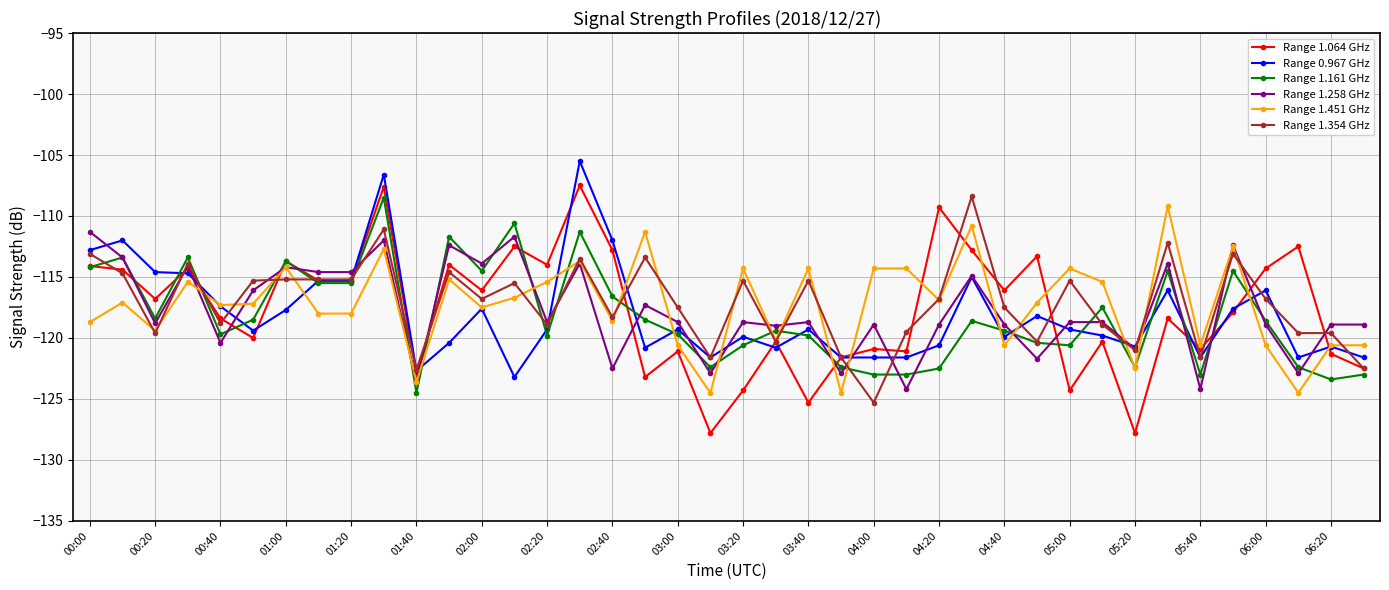

What is the value of the Range 1.258 GHz point at the 6th from the left?

-116.1